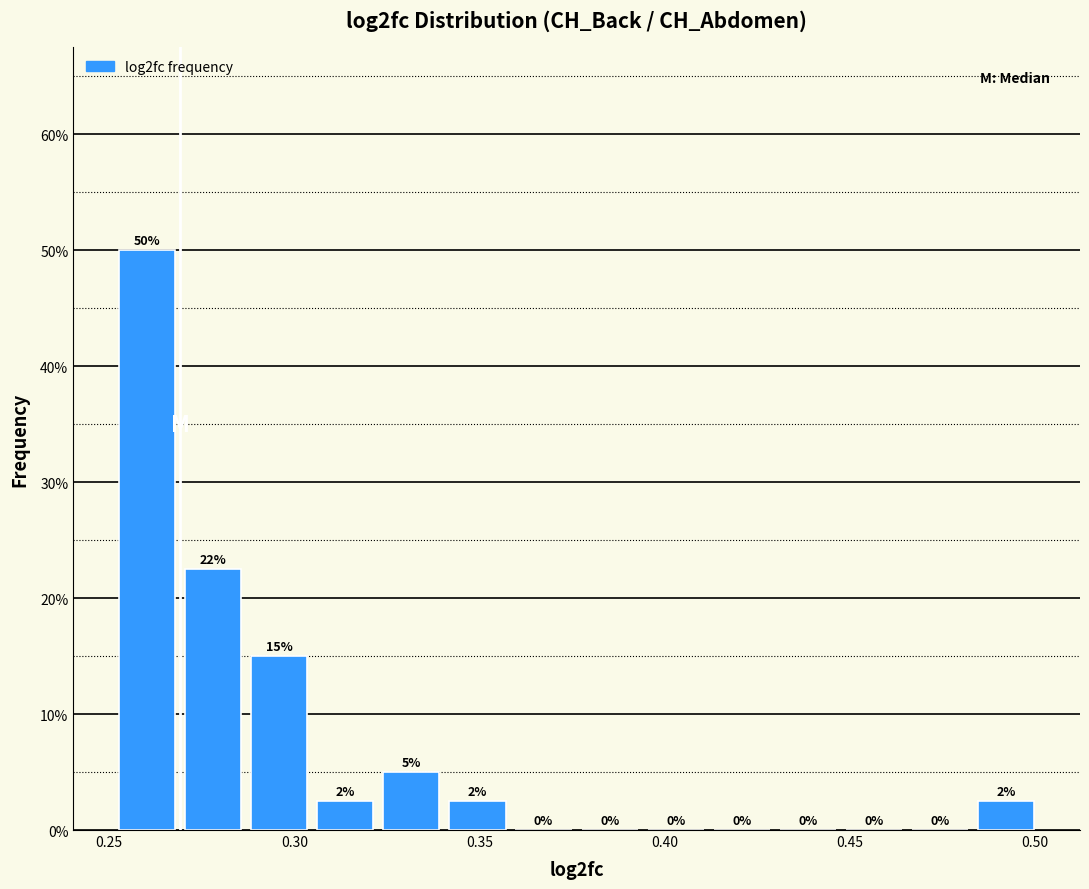

Around what value on the x-axis is the tallest bar? Give the approximate position of its centre, as read against the axis.

0.260